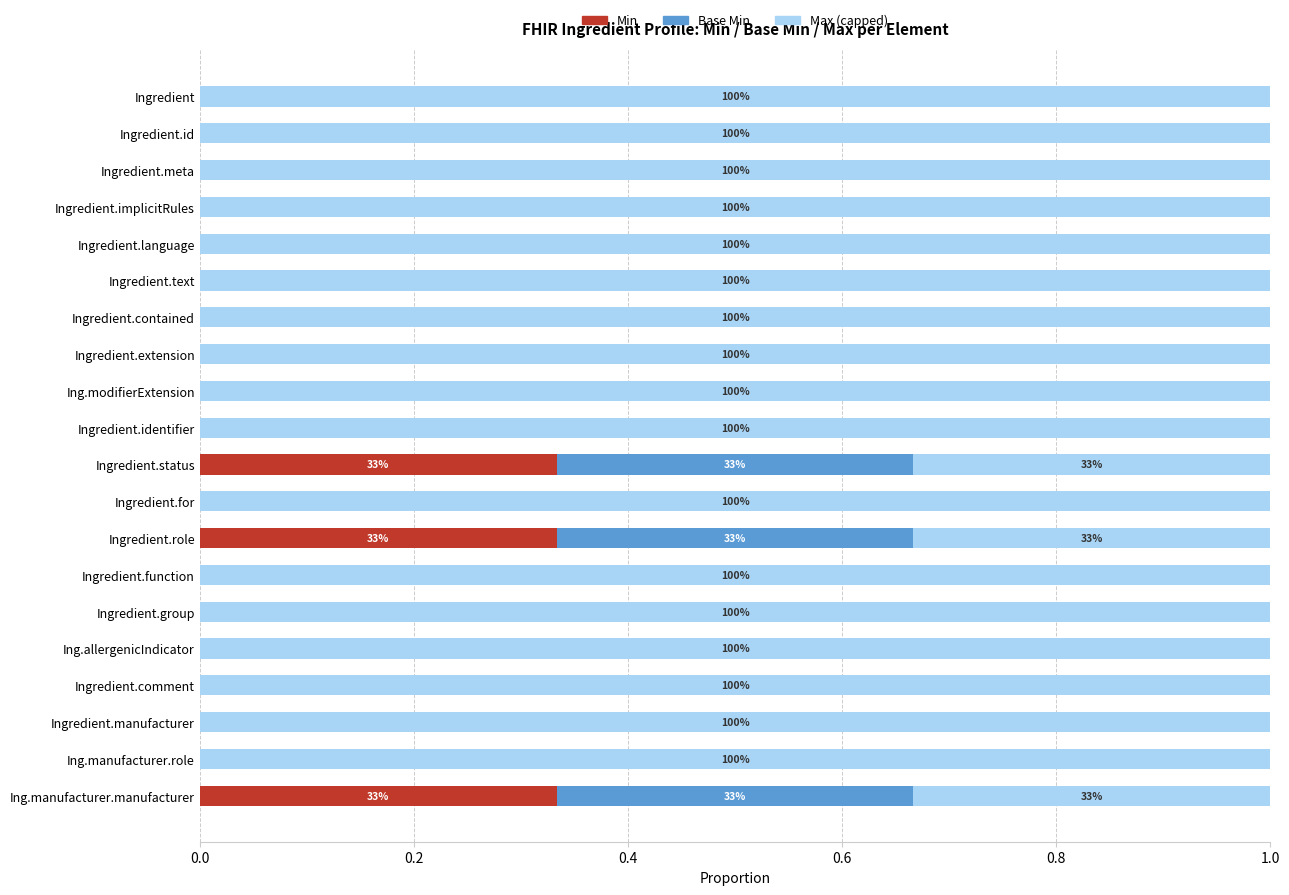

What is the total value across all series at Ingredient.implicitRules?

1.0